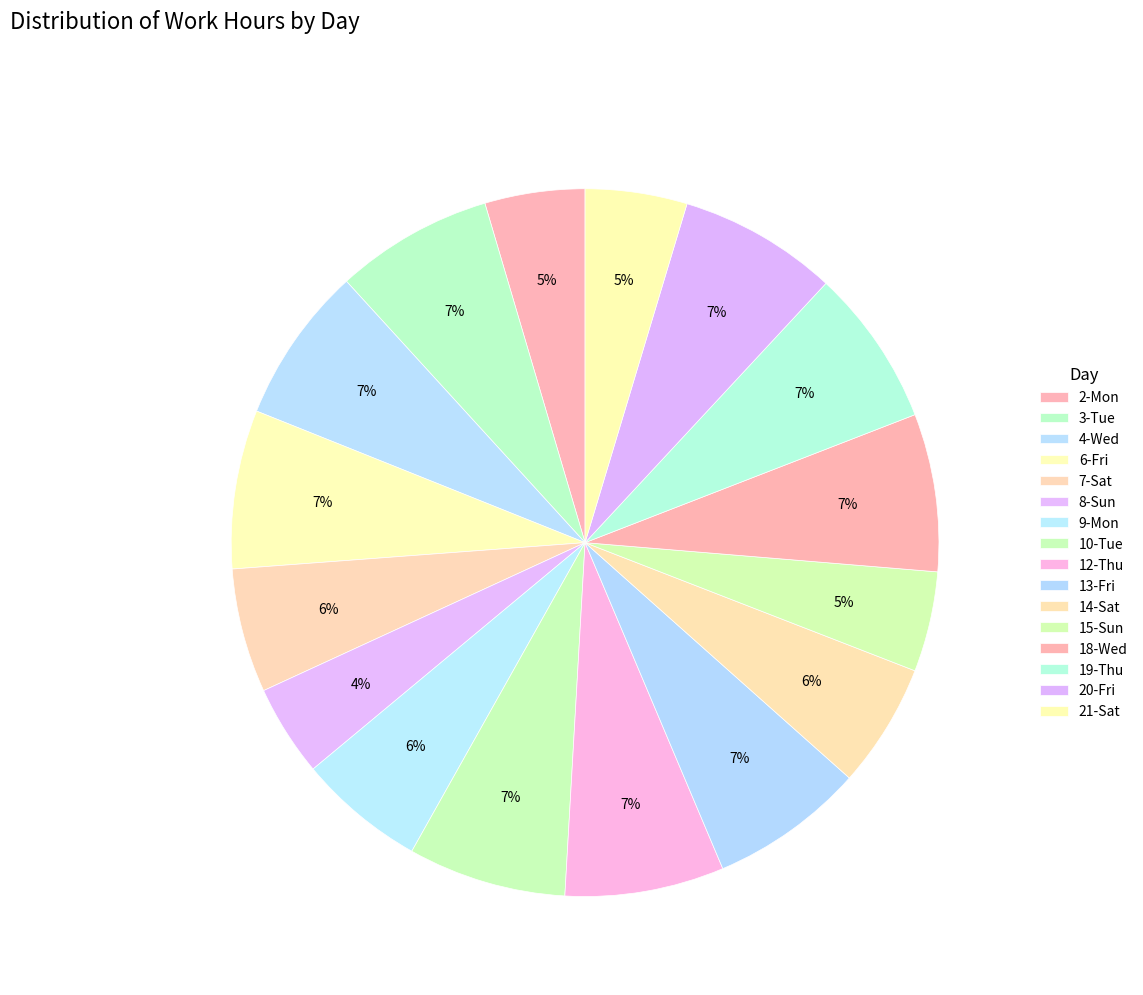

How many segments does this pie chart have?

16